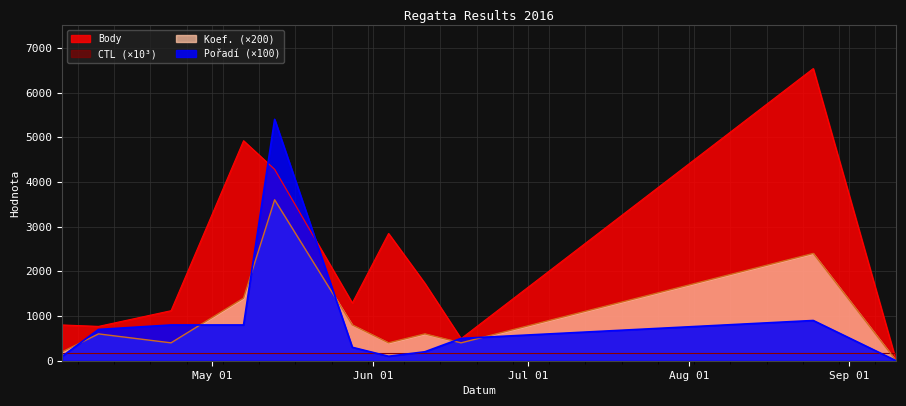

What is the label of the 5th point from the right?

2016-06-04